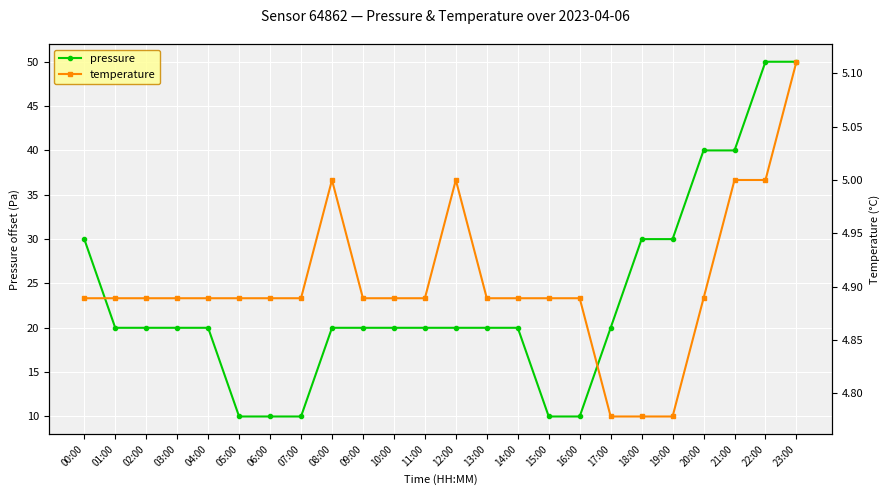

Rank the series by their average value, from highest to lowest.

pressure, temperature